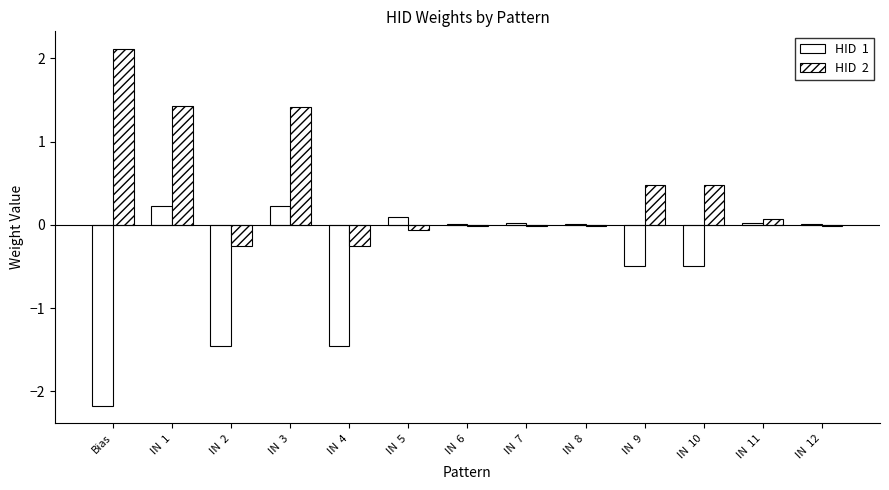

How many data points does each series have?

13